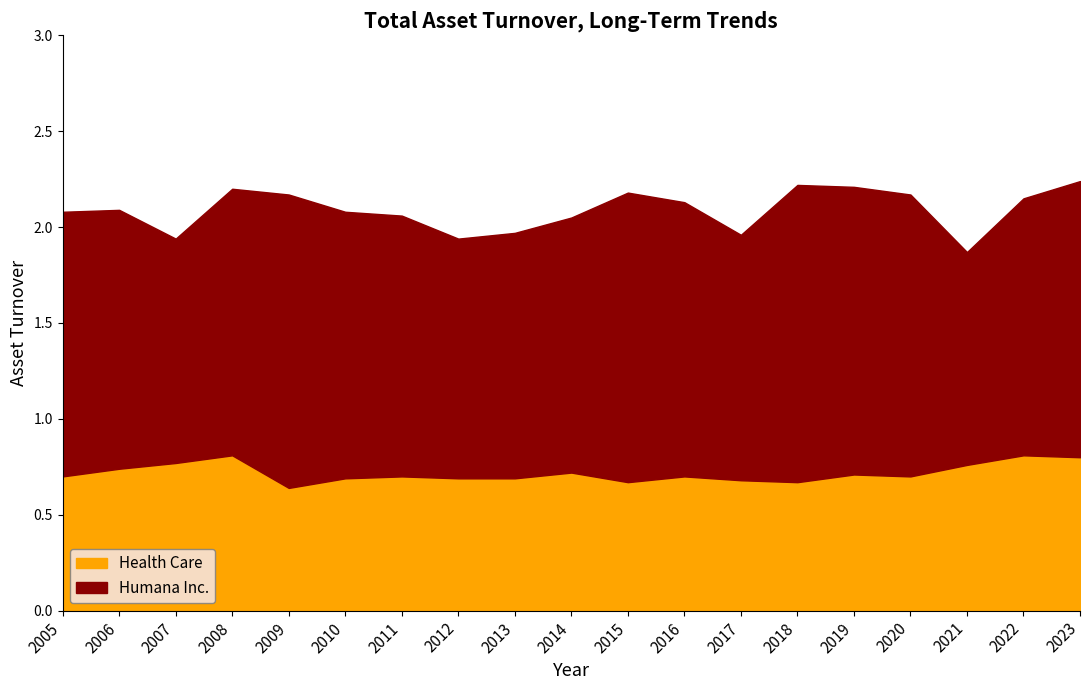

True or false: Health Care and Humana Inc. intersect in this chart.

False